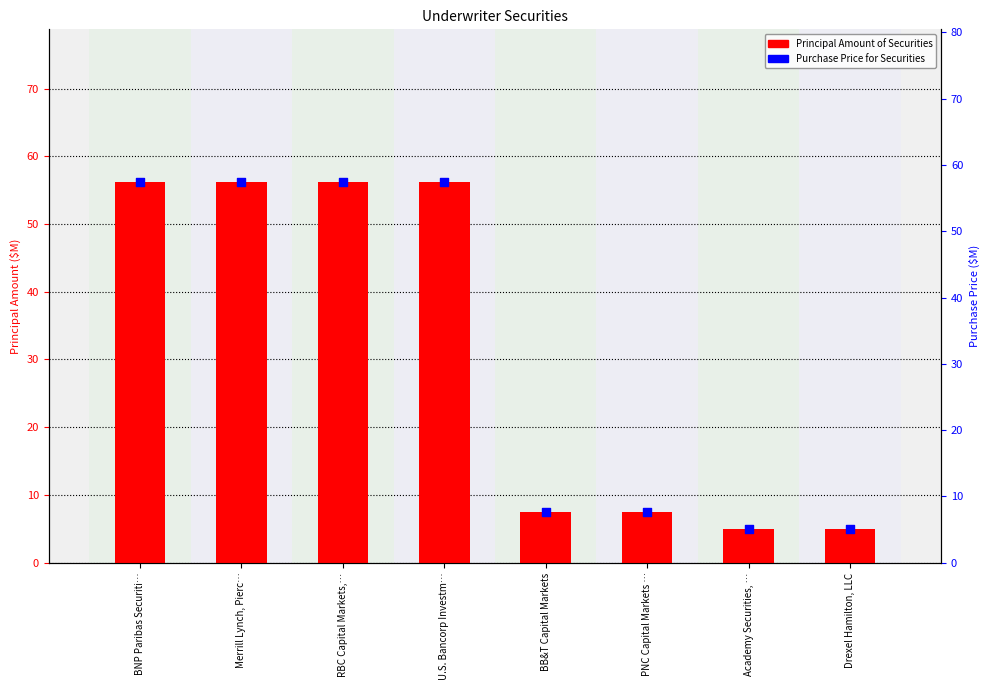

Which series has the largest total across all categories?

Purchase Price for Securities